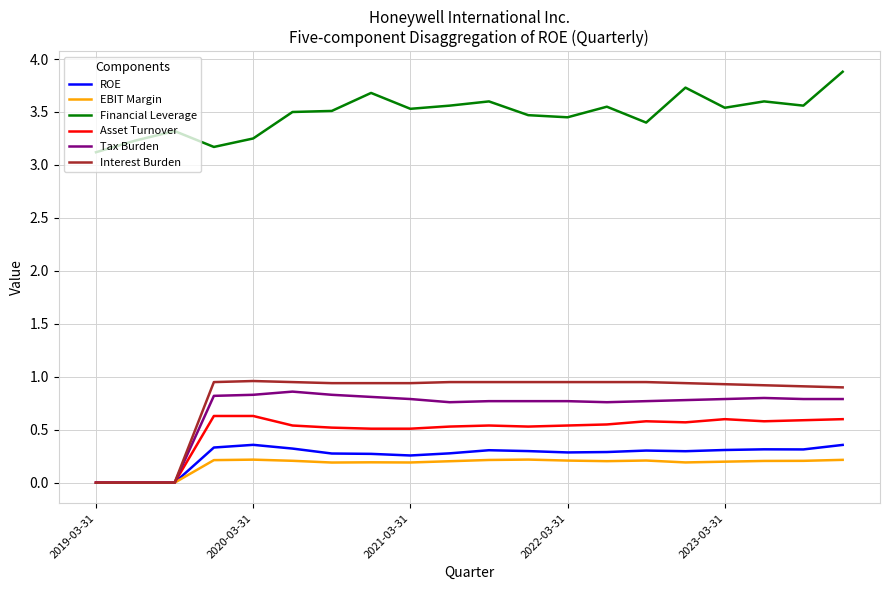

Which series has the widest spread of values?

Interest Burden